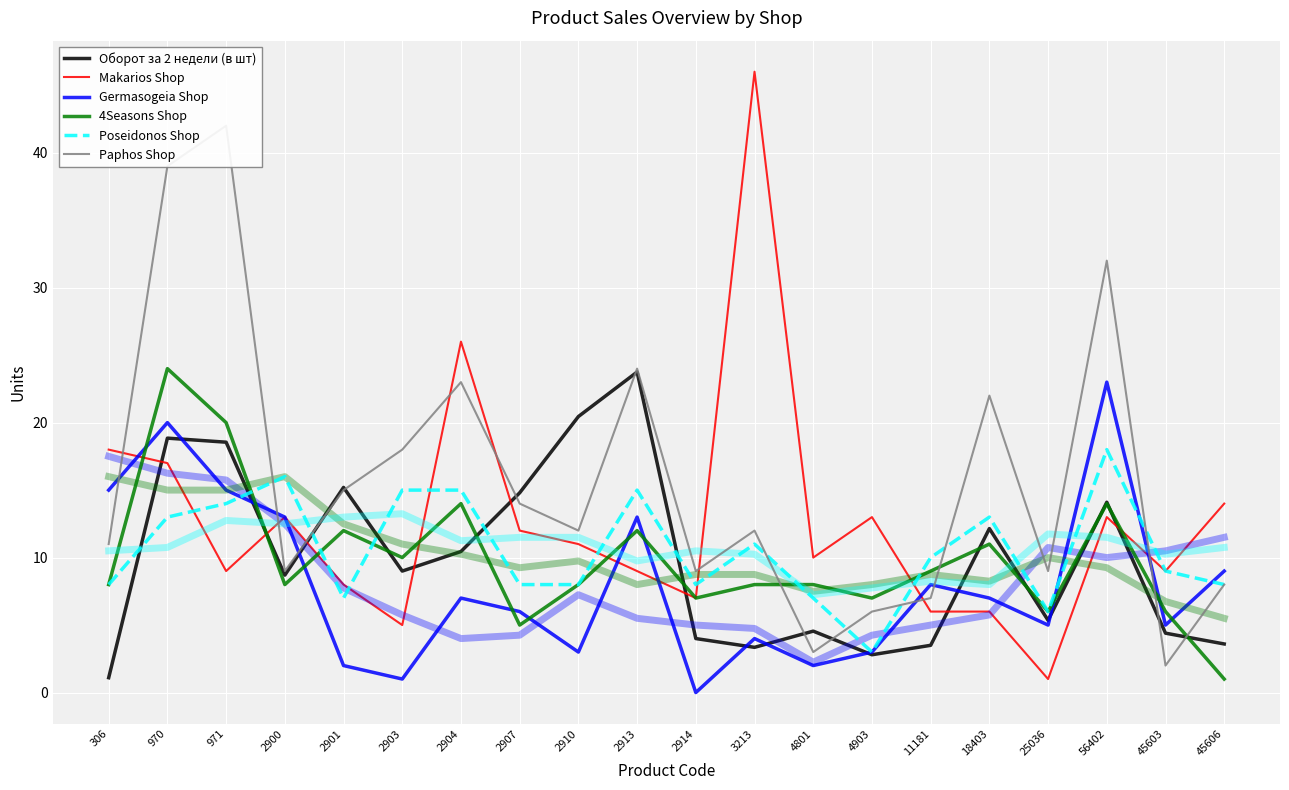

Where do Germasogeia Shop and Poseidonos Shop first cross each other?

971 and 2900